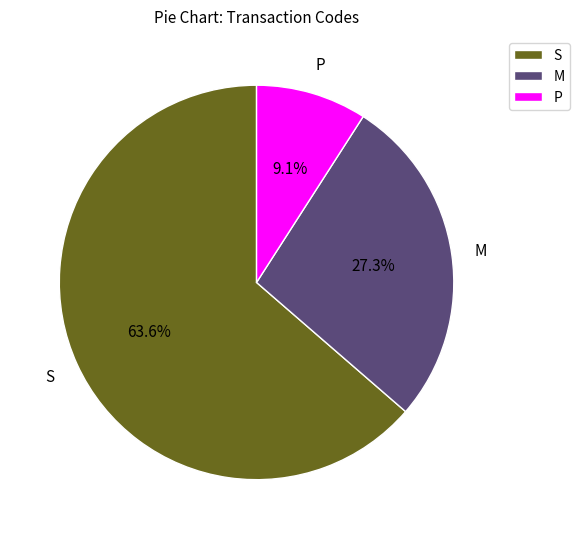

Which has a higher value, S or P?

S